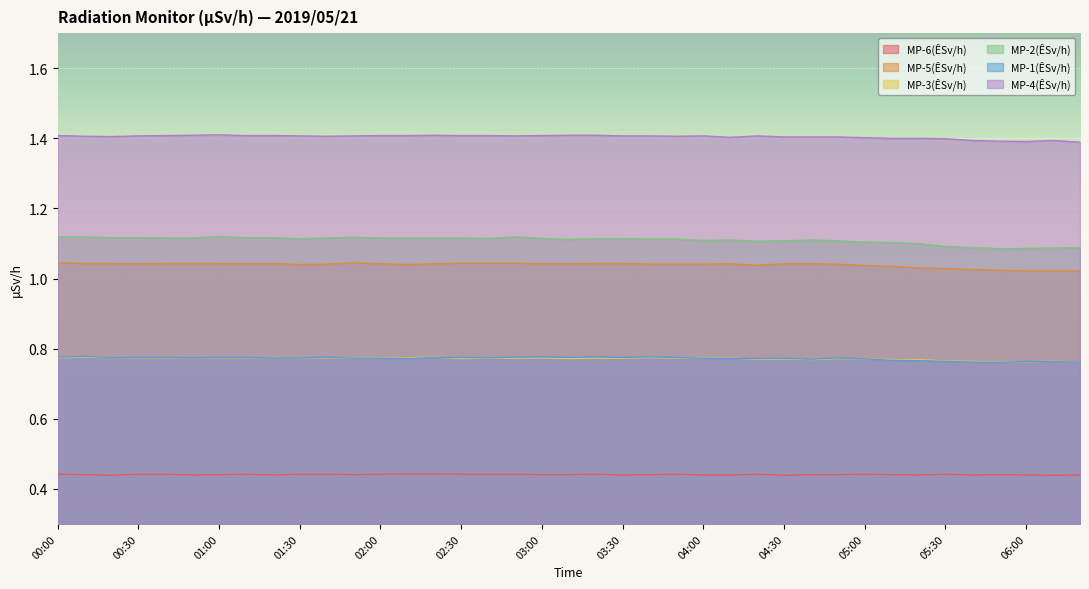

Where is MP-2(ÊSv/h) nearest to the value 1?

05:50